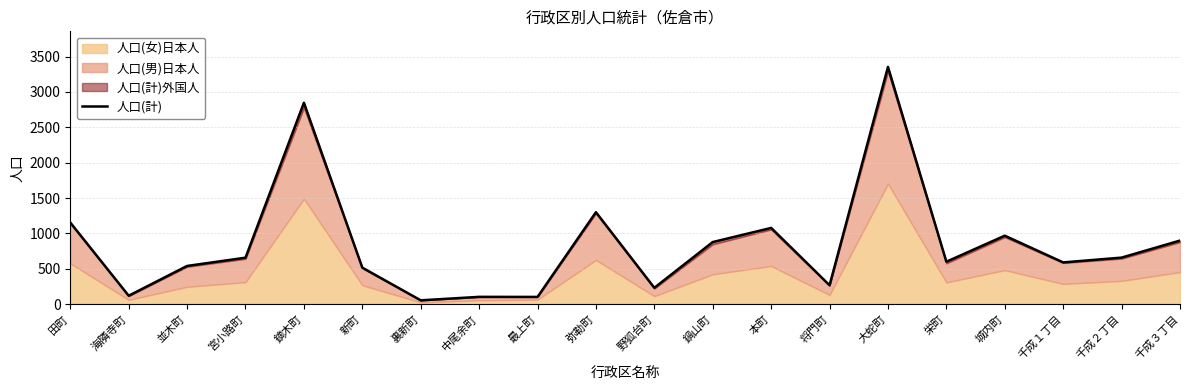

Which label corresponds to the largest value in the chart?

大蛇町